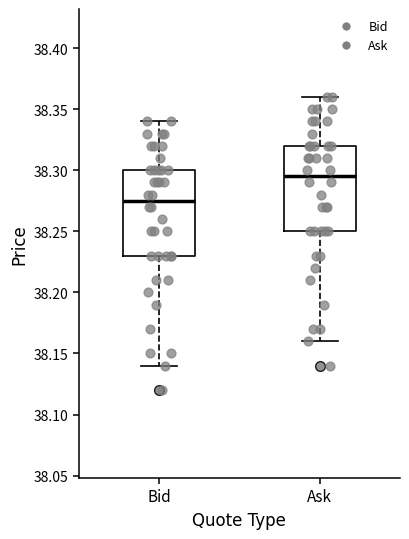

Reading left to right, read every box against the y-axis: the position of its median line, the range the box covers, and the ends of its whiskers. The values are not printed on the chart, so give them approximately, as read against the axis.

Bid: median 38.275, box 38.230 to 38.300, whiskers 38.140 to 38.340
Ask: median 38.295, box 38.250 to 38.320, whiskers 38.160 to 38.360